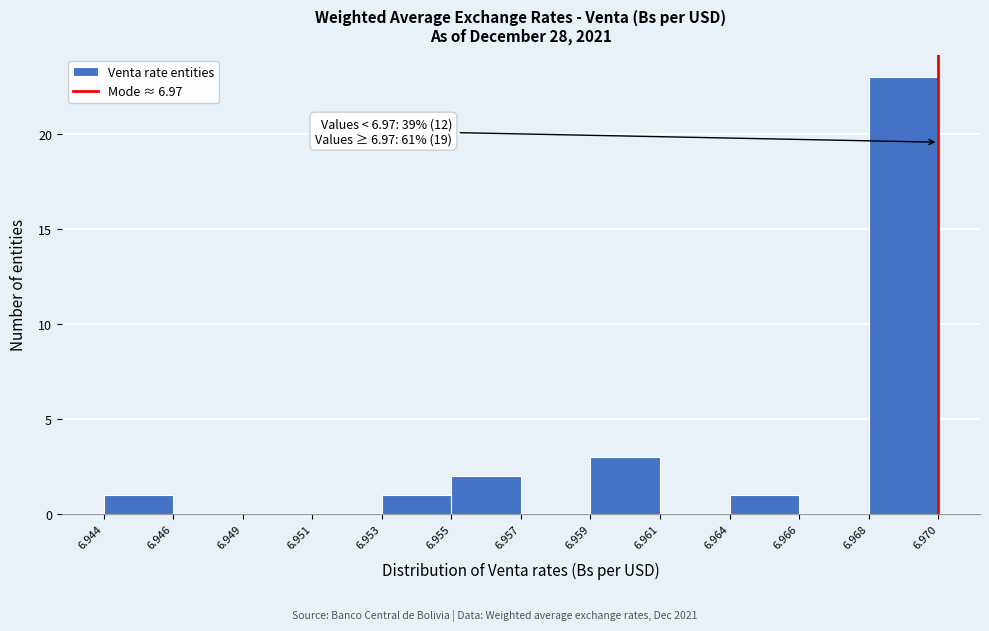

Reading left to right, transcribe all the data shown in this chart.

6.944=1	6.946=0	6.949=0	6.951=0	6.953=1	6.955=2	6.957=0	6.959=3	6.961=0	6.964=1	6.966=0	6.968=23